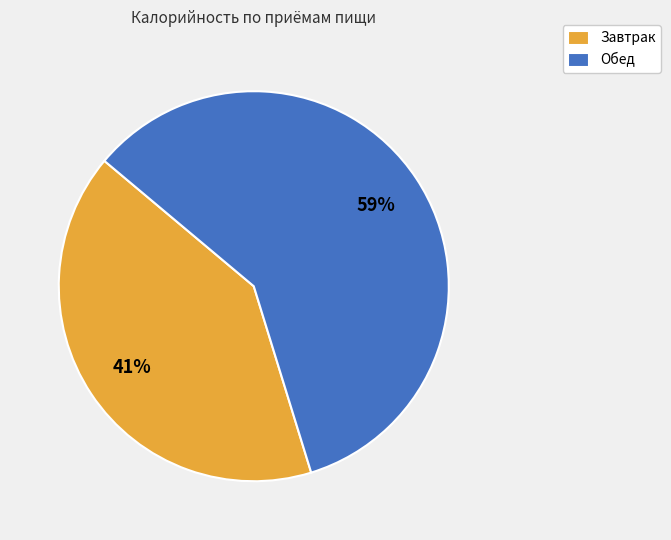

What is the ratio of the value at Обед to the value at Завтрак?

1.4